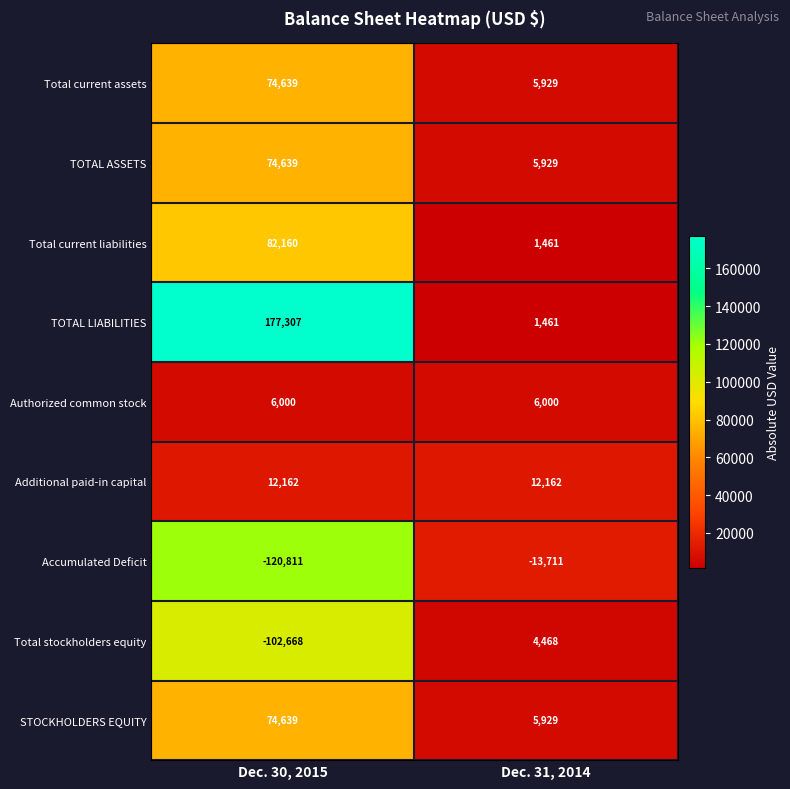

Count the number of data series in this chart.

9